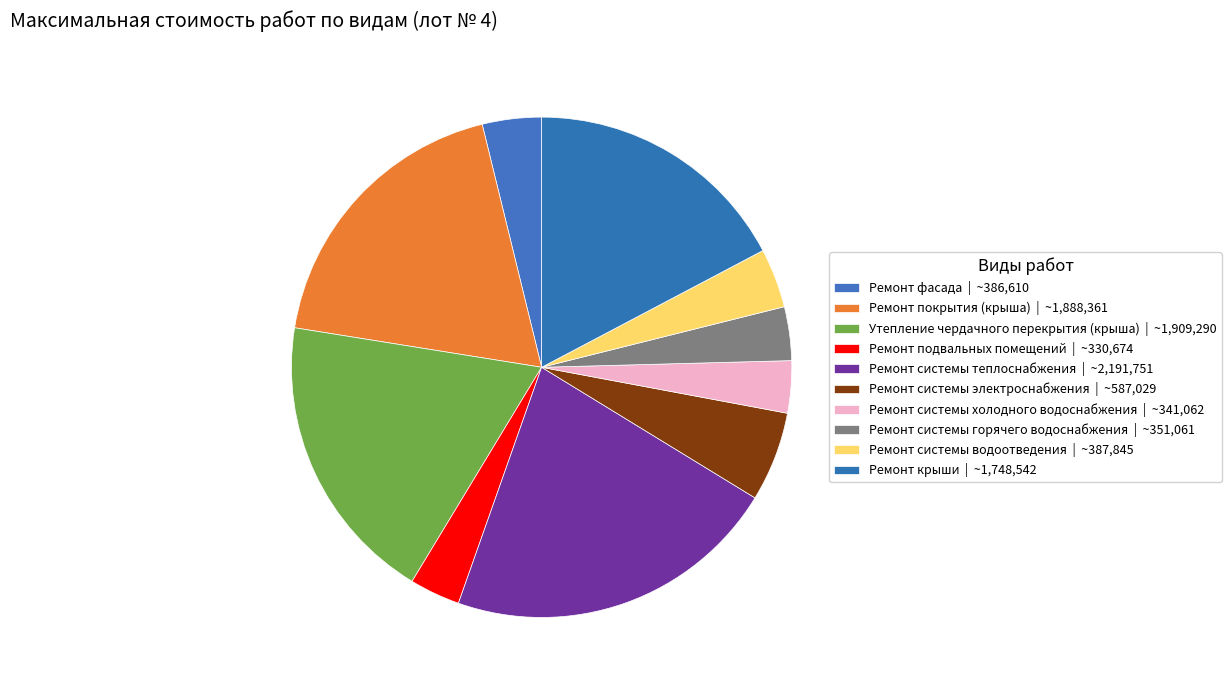

The Ремонт системы водоотведения slice represents 4% of the pie. True or false?

True